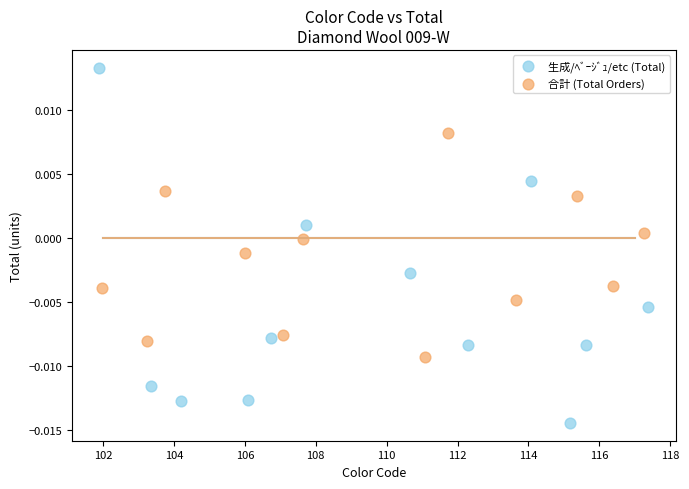

Which series contains the lowest Y value?

生成/ﾍﾞｰｼﾞｭ/etc (Total)